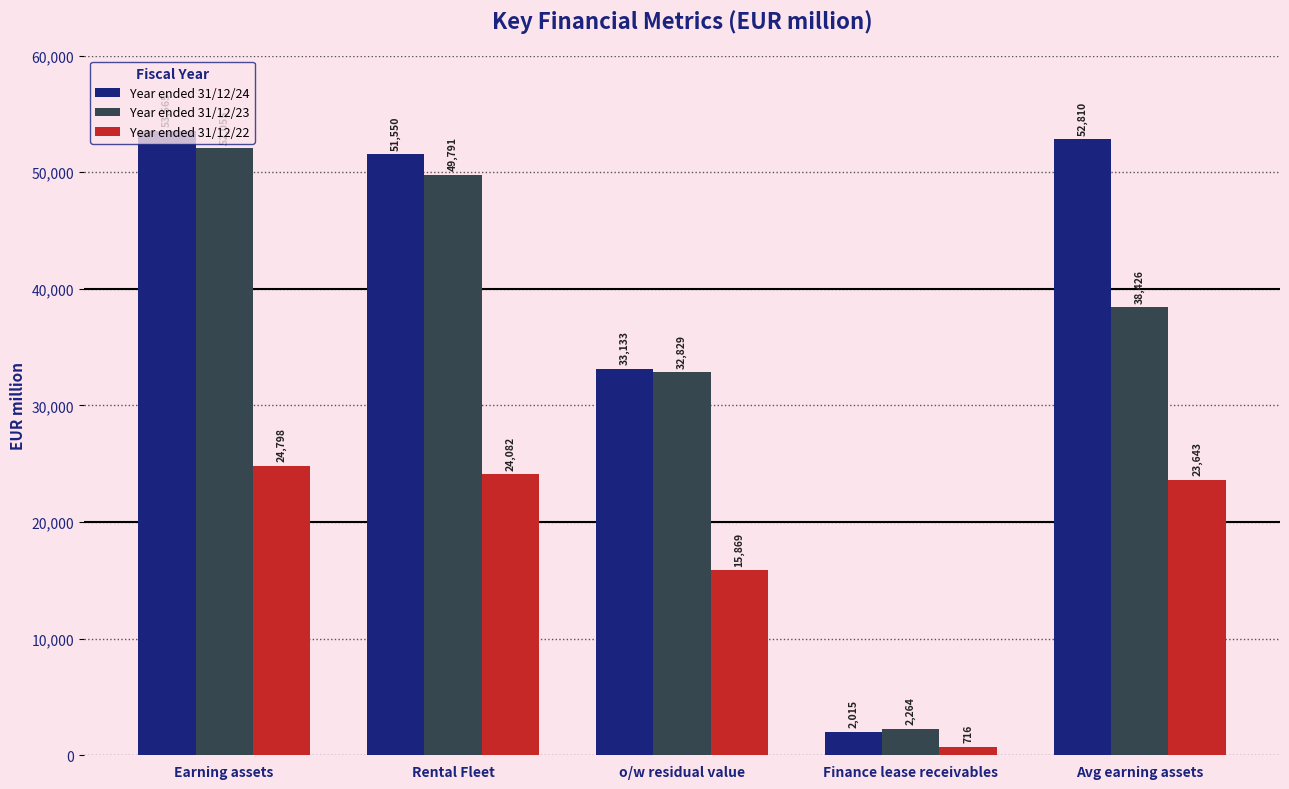

Which label corresponds to the smallest value in the chart?

Finance lease receivables